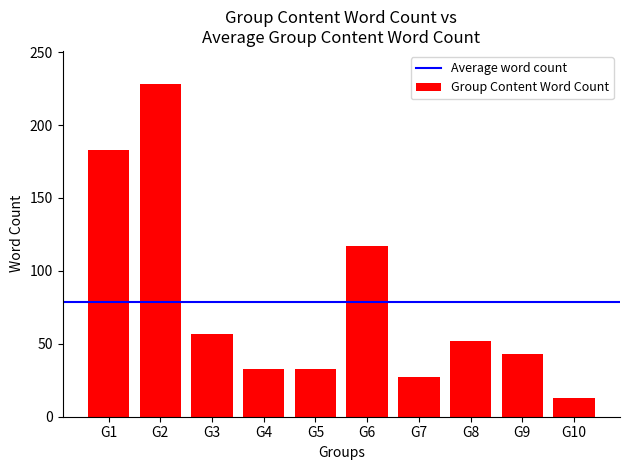

Count the number of data series in this chart.

1